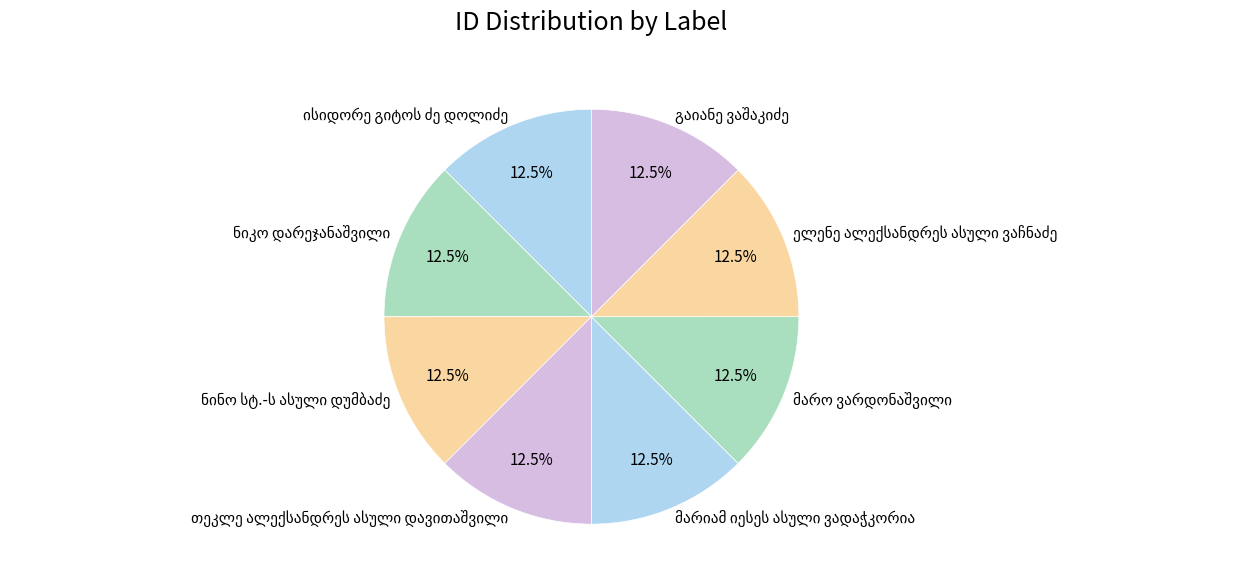

Is there a majority slice in this chart?

No